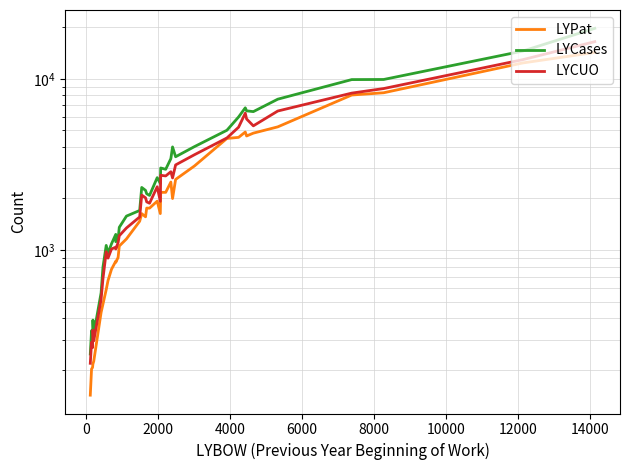

In LYCUO, how many points are higher than both neighbors (excluding endpoints)?

9